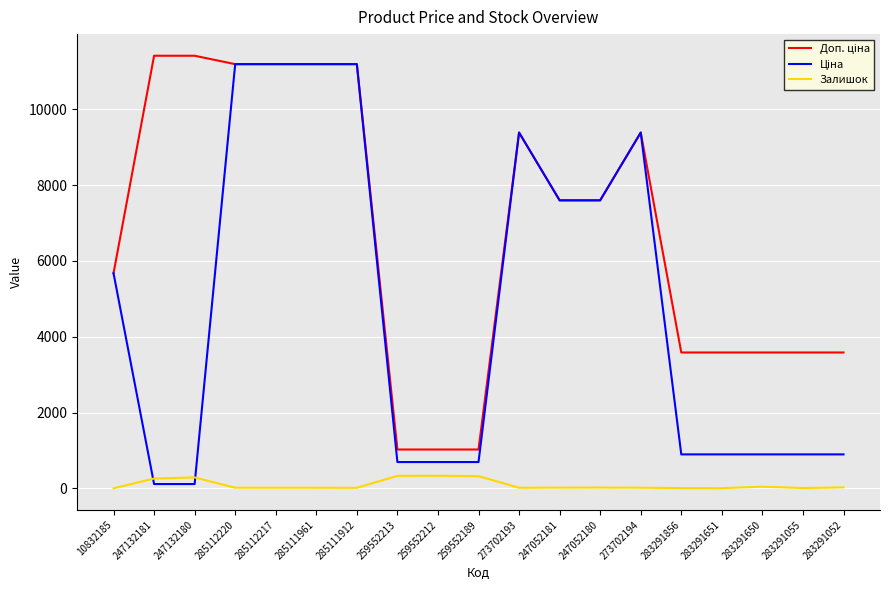

Where is the first local maximum for Доп. ціна?

273702193